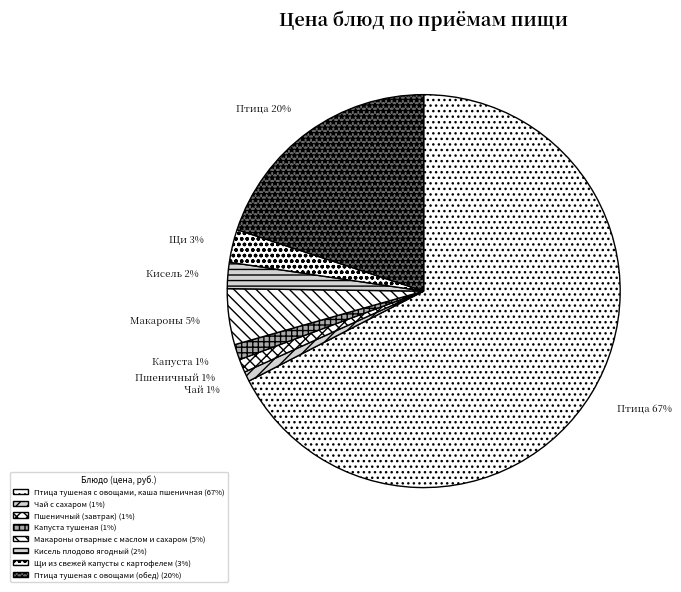

How many segments does this pie chart have?

8